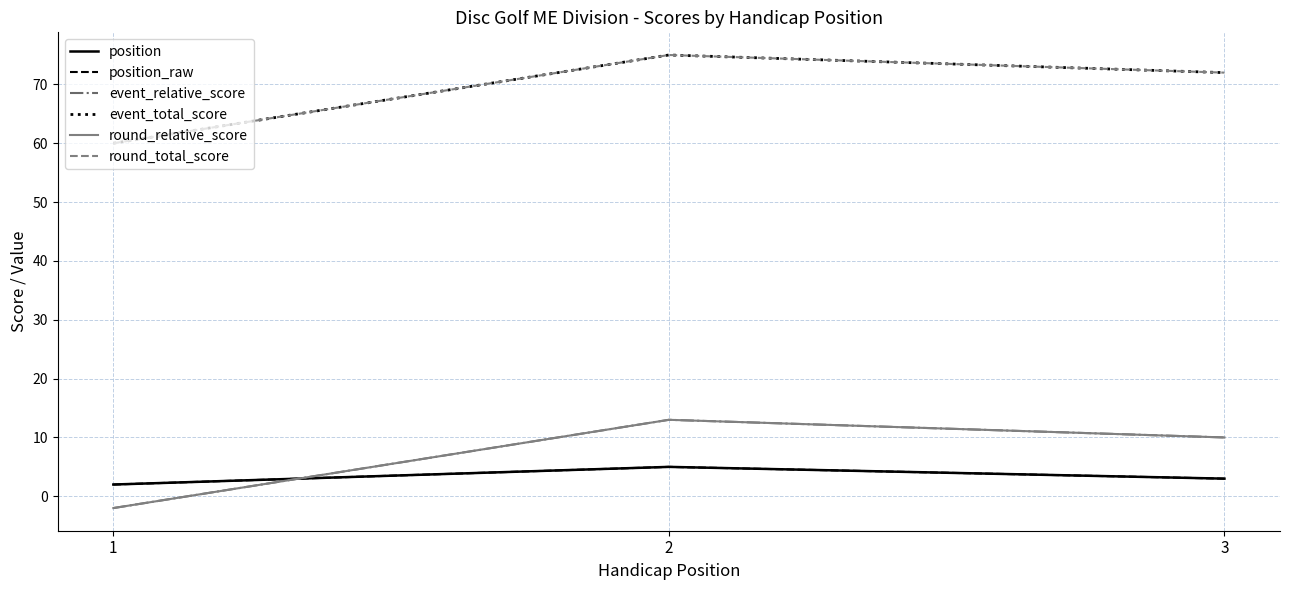

True or false: position_raw has a value of 5 at 2.

True